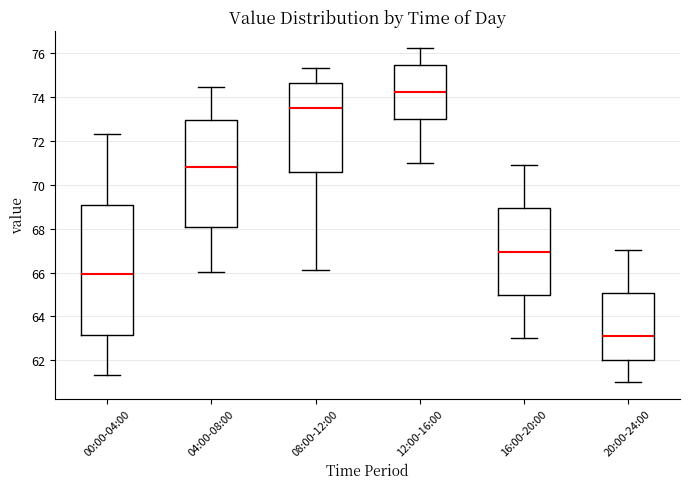

Which box is the tallest, from its lower edge to its upper edge?

00:00-04:00